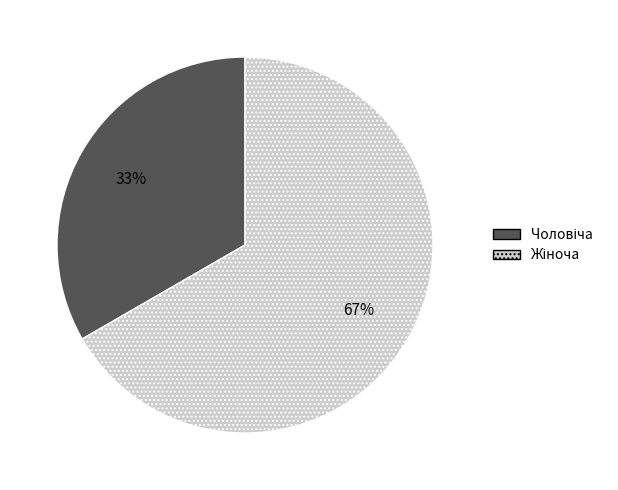

To the nearest percent, what is the average slice percentage?

50%